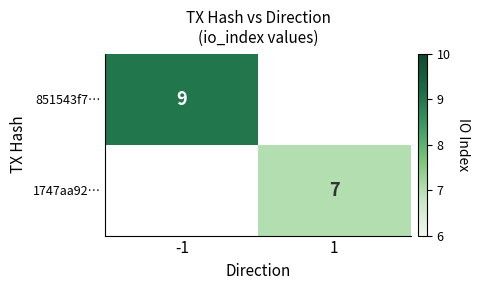

The 1747aa92… series shows 7 at 1. True or false?

True